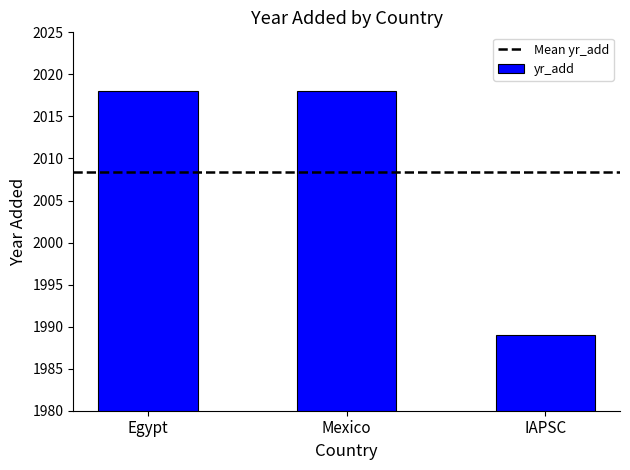

Approximately how many times larger is the value at Egypt compared to IAPSC?

1.0